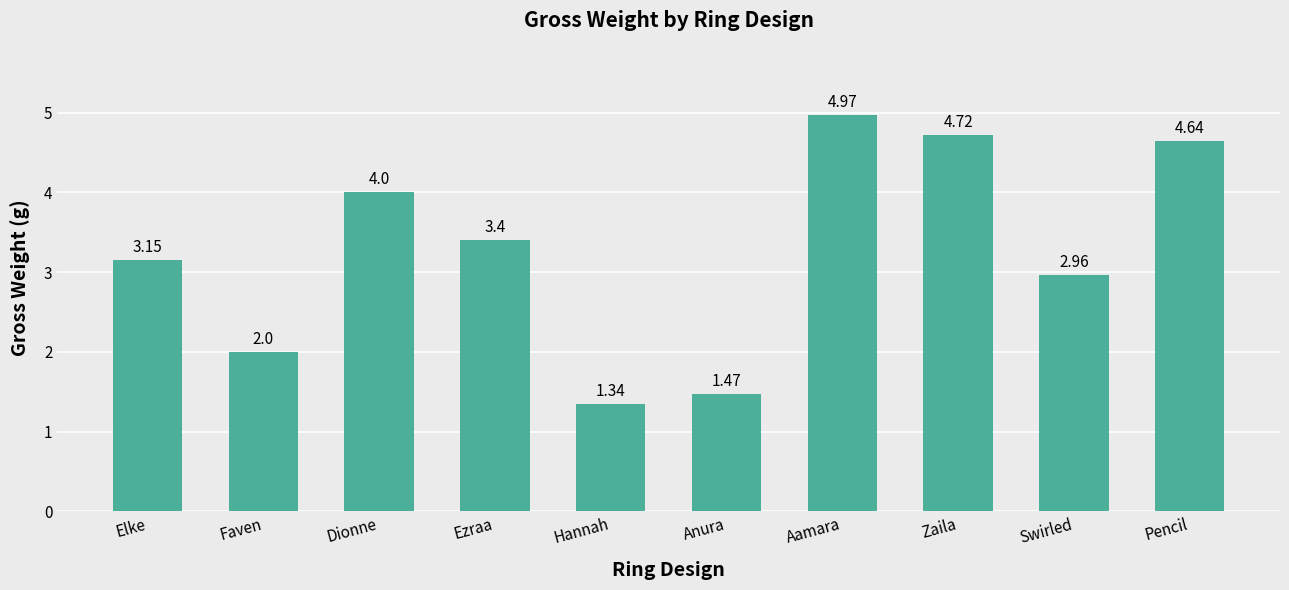

Rank the categories by value from highest to lowest.

Aamara, Zaila, Pencil, Dionne, Ezraa, Elke, Swirled, Faven, Anura, Hannah